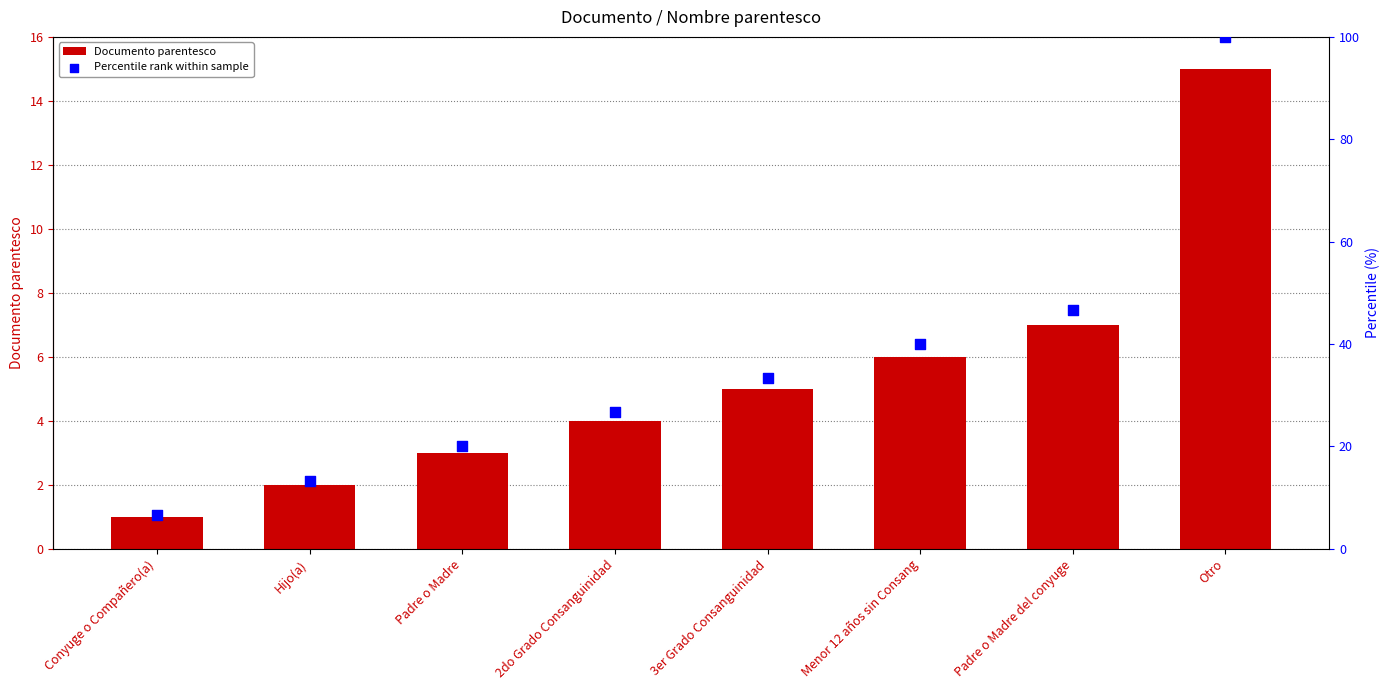

Which series contains the highest Y value?

Percentile rank within sample